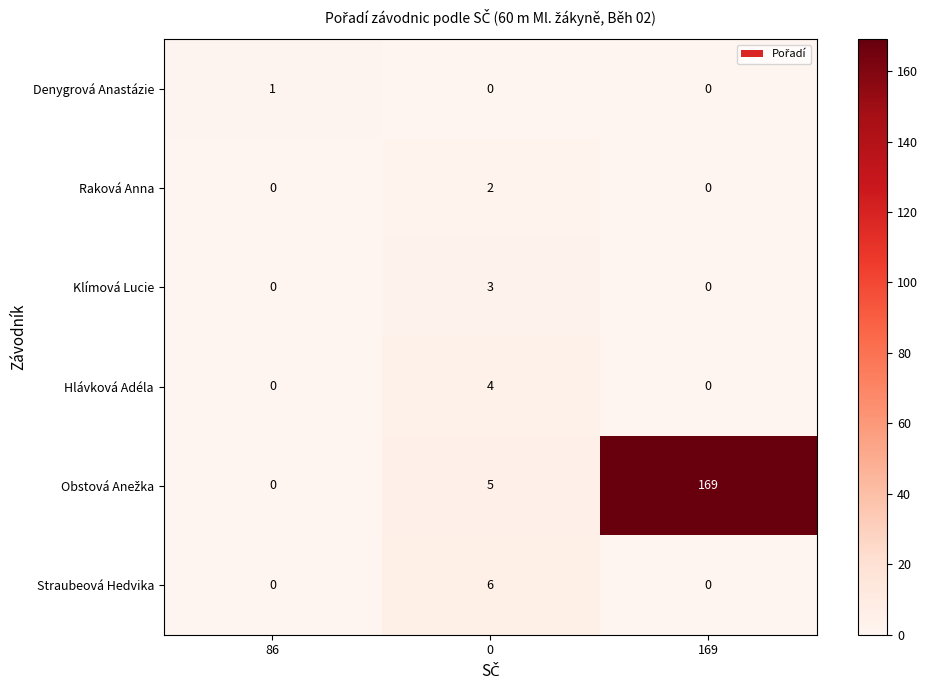

What is the greatest value displayed?

169